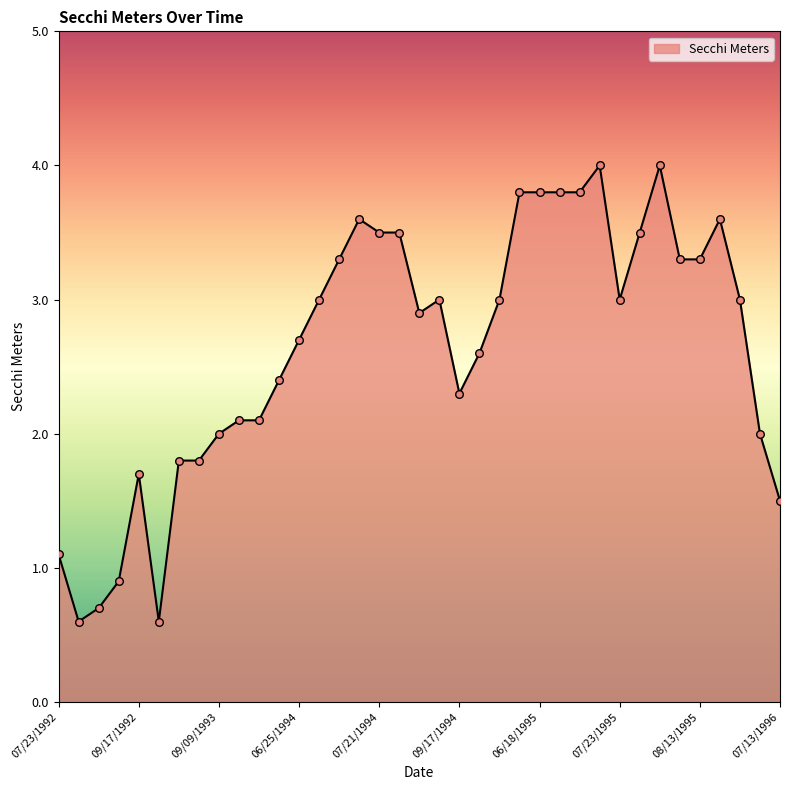

What is the smallest value displayed?

0.6